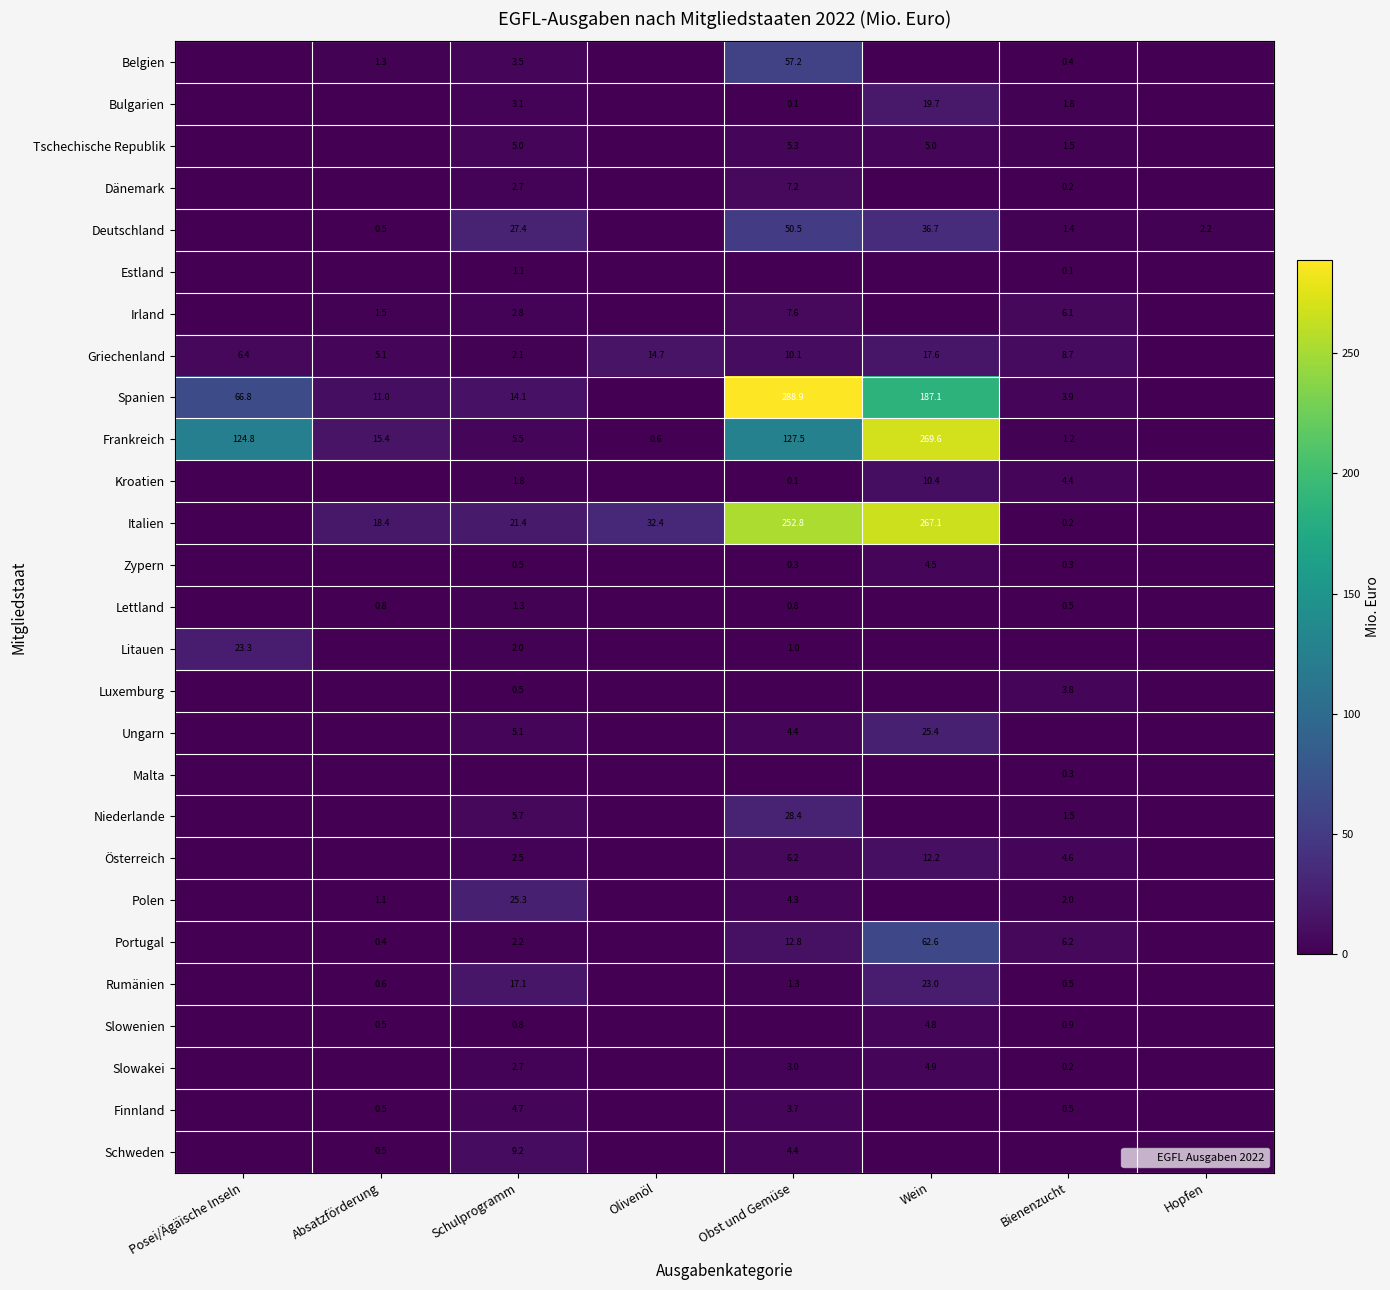

Rank the series at Hopfen from lowest to highest value.

Belgien, Bulgarien, Tschechische Republik, Dänemark, Estland, Irland, Griechenland, Spanien, Frankreich, Kroatien, Italien, Zypern, Lettland, Litauen, Luxemburg, Ungarn, Malta, Niederlande, Österreich, Polen, Portugal, Rumänien, Slowenien, Slowakei, Finnland, Schweden, Deutschland